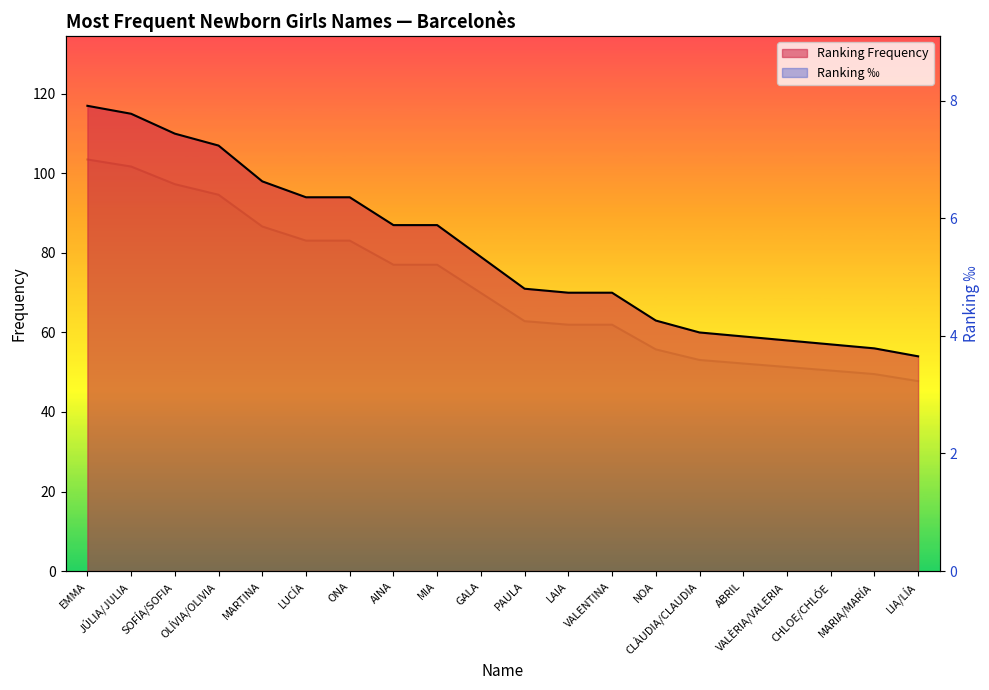

True or false: Ranking Frequency and Ranking ‰ intersect in this chart.

False